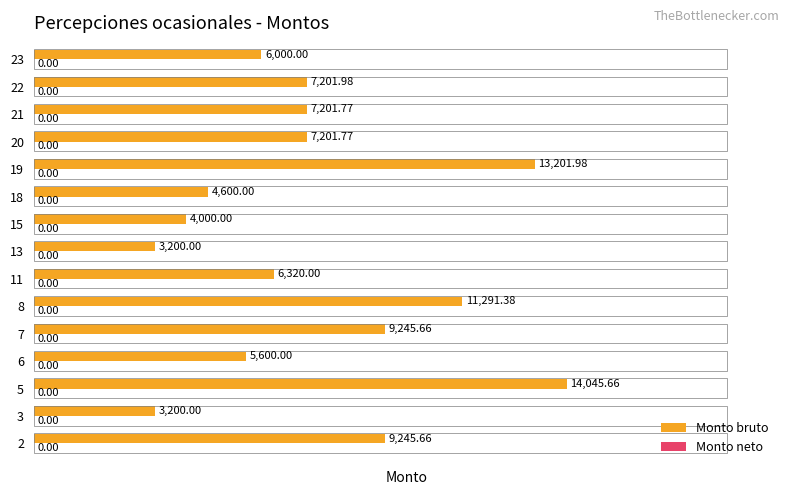

How many bars are there in total?

15